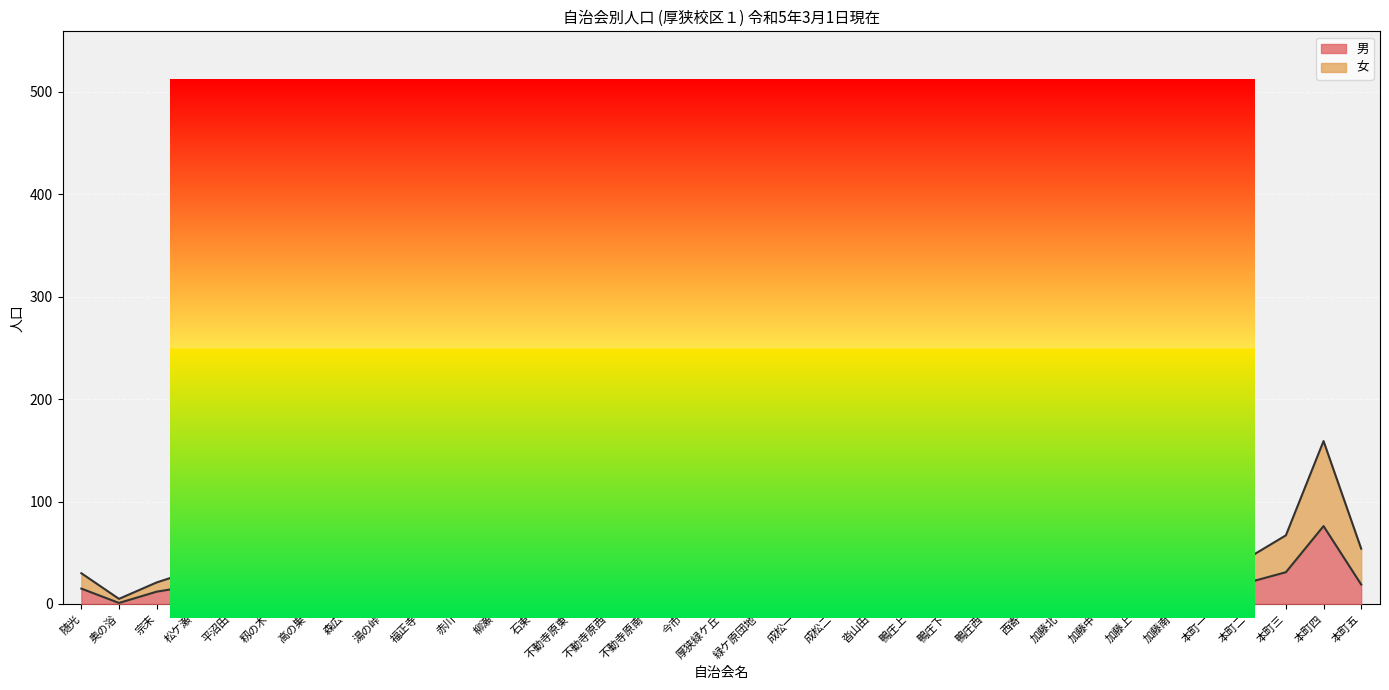

At 厚狭緑ケ丘, list the series in order from smallest to largest.

男, 女